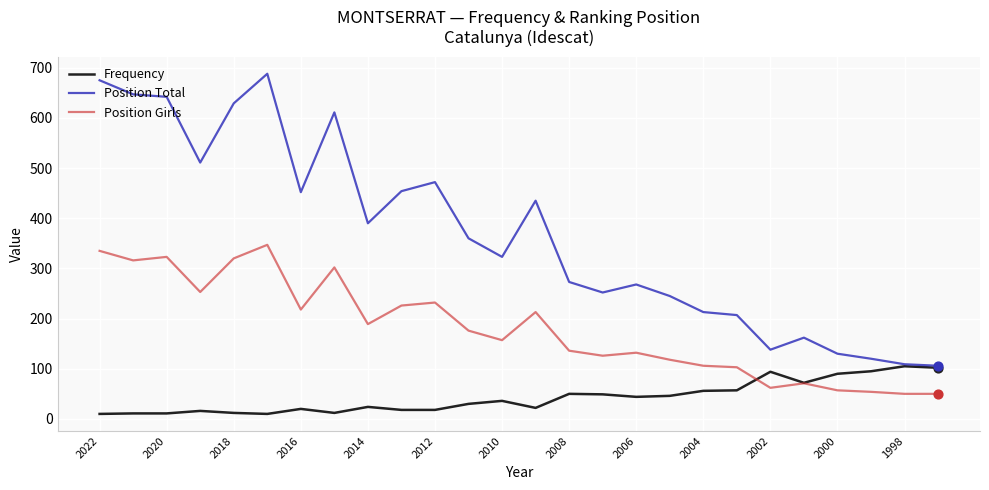

Which series has the largest total across all categories?

Position Total